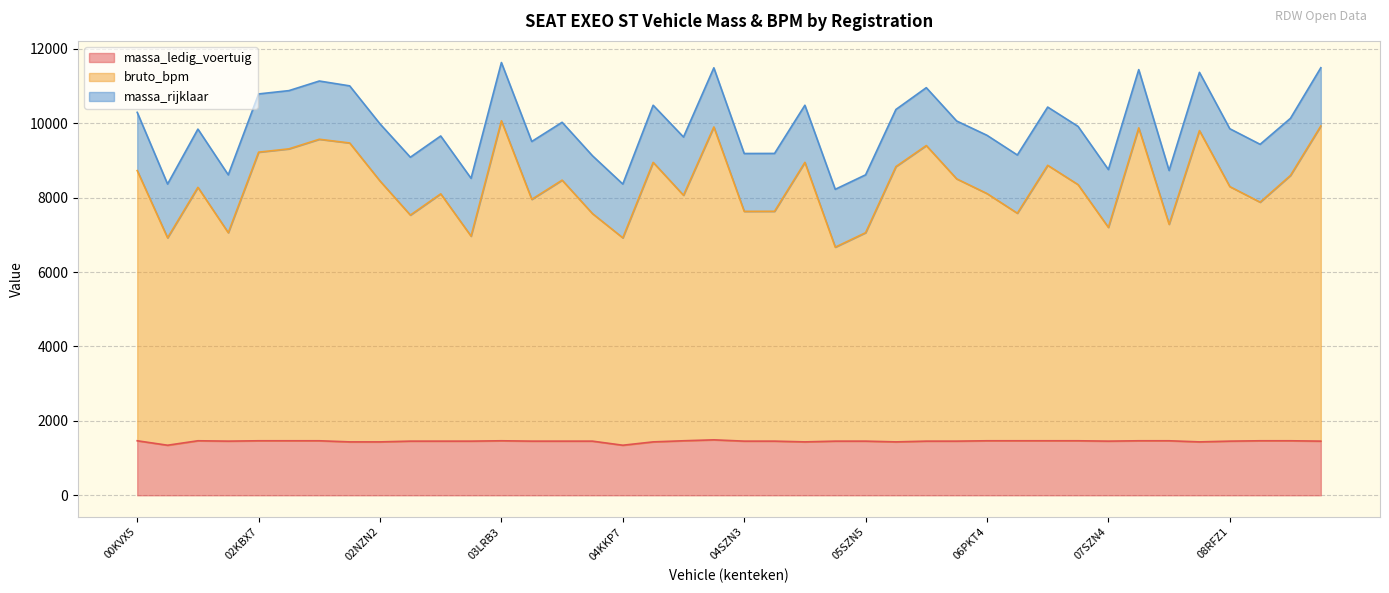

How many data points does each series have?

40